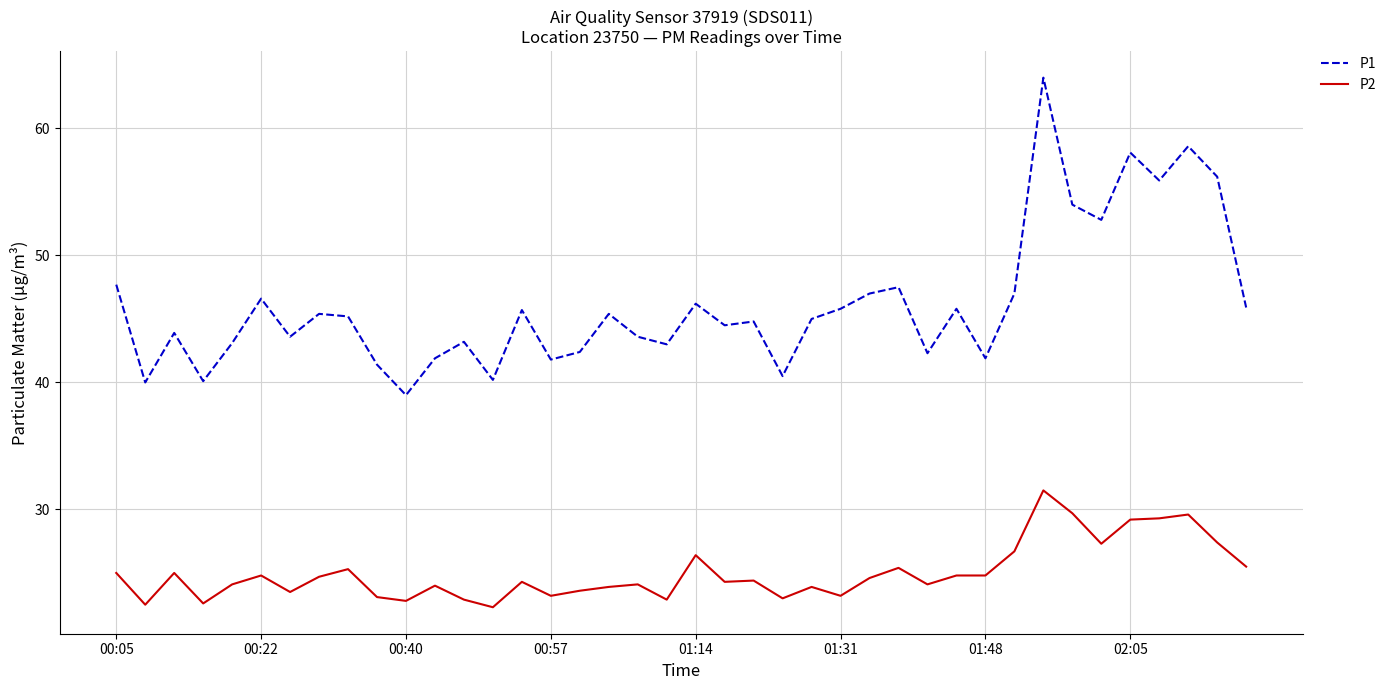

True or false: P2 and P1 cross at least once.

False